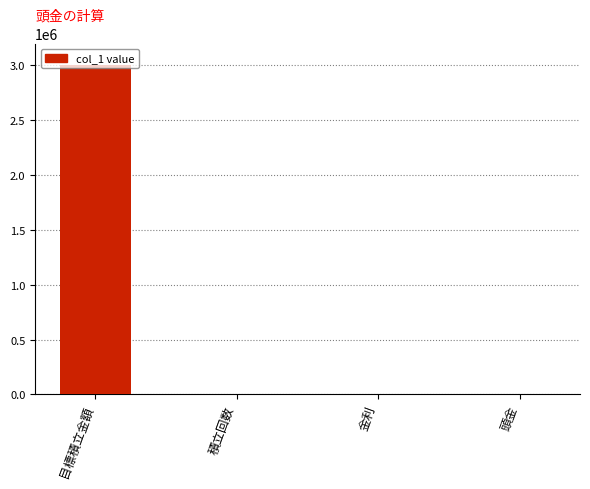

What is the maximum value shown in the chart?

3000000.0